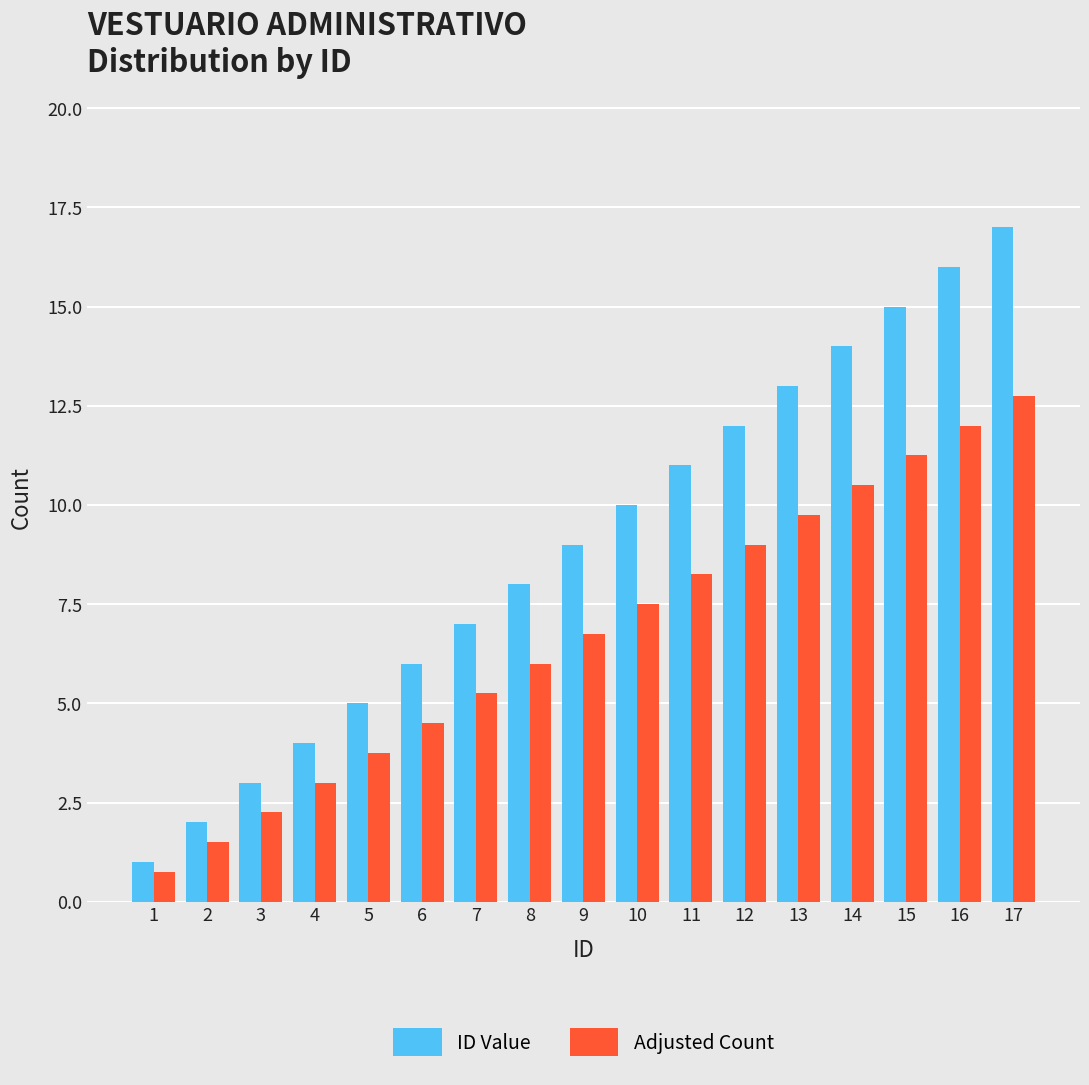

What are all the series names shown in the legend?

ID Value, Adjusted Count